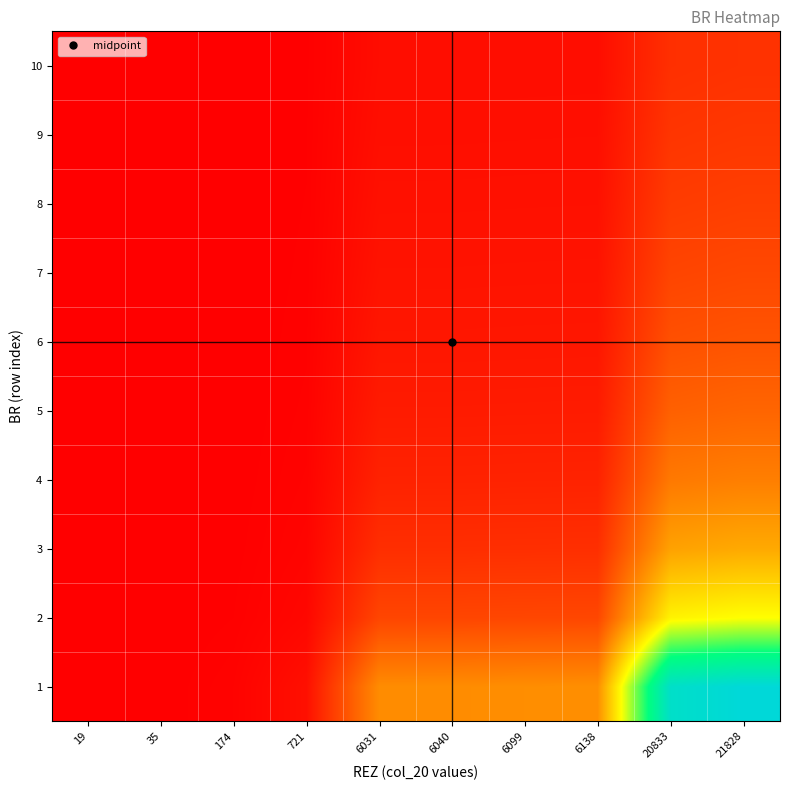

Rank the series by their maximum value, from lowest to highest.

10, 9, 8, 7, 6, 5, 4, 3, 2, 1